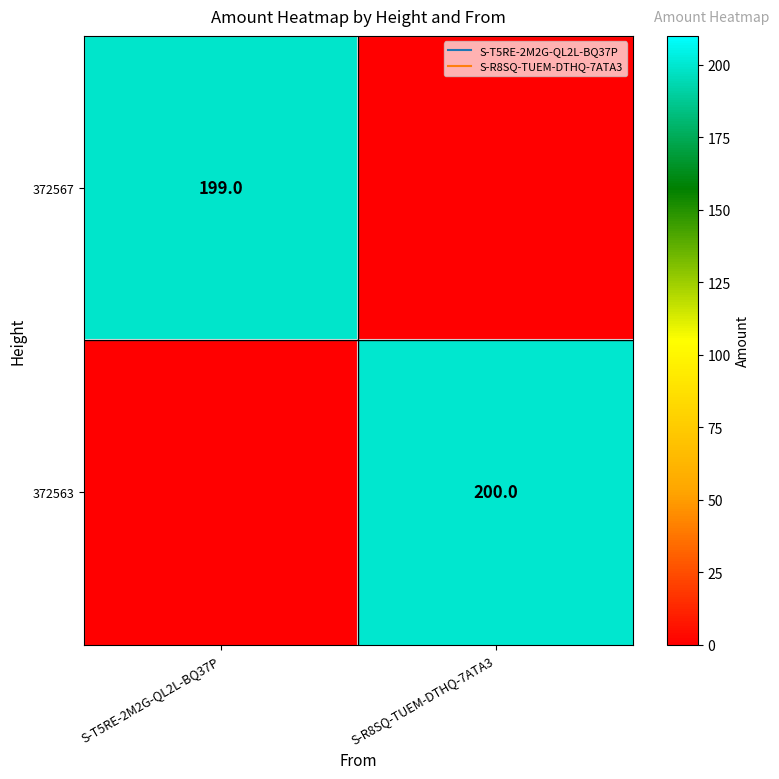

List the labels in order of 372563 value, largest first.

S-R8SQ-TUEM-DTHQ-7ATA3, S-T5RE-2M2G-QL2L-BQ37P